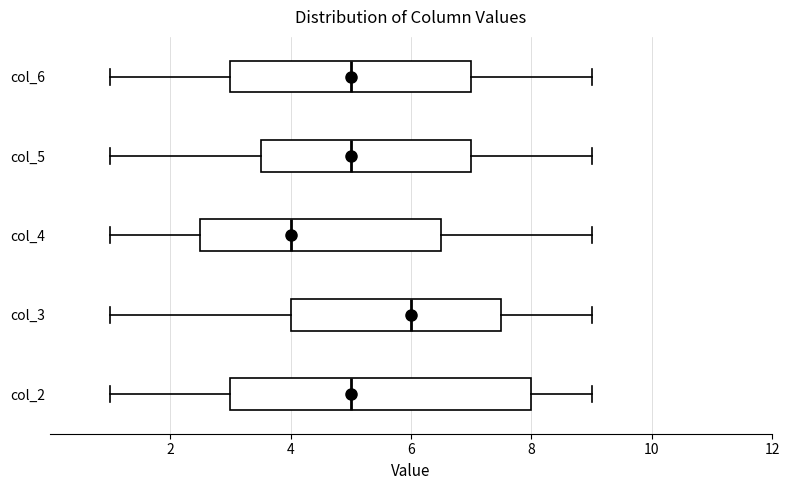

Reading bottom to top, transcribe this box plot: for each box, give where its median line is, the range the box spans, and where its two whiskers end, as read against the x-axis. The values are not printed on the chart, so give them approximately, as read against the axis.

col_2: median 5.0, box 3.0 to 8.0, whiskers 1.0 to 9.0
col_3: median 6.0, box 4.0 to 7.6, whiskers 1.0 to 9.0
col_4: median 4.0, box 2.6 to 6.6, whiskers 1.0 to 9.0
col_5: median 5.0, box 3.6 to 7.0, whiskers 1.0 to 9.0
col_6: median 5.0, box 3.0 to 7.0, whiskers 1.0 to 9.0